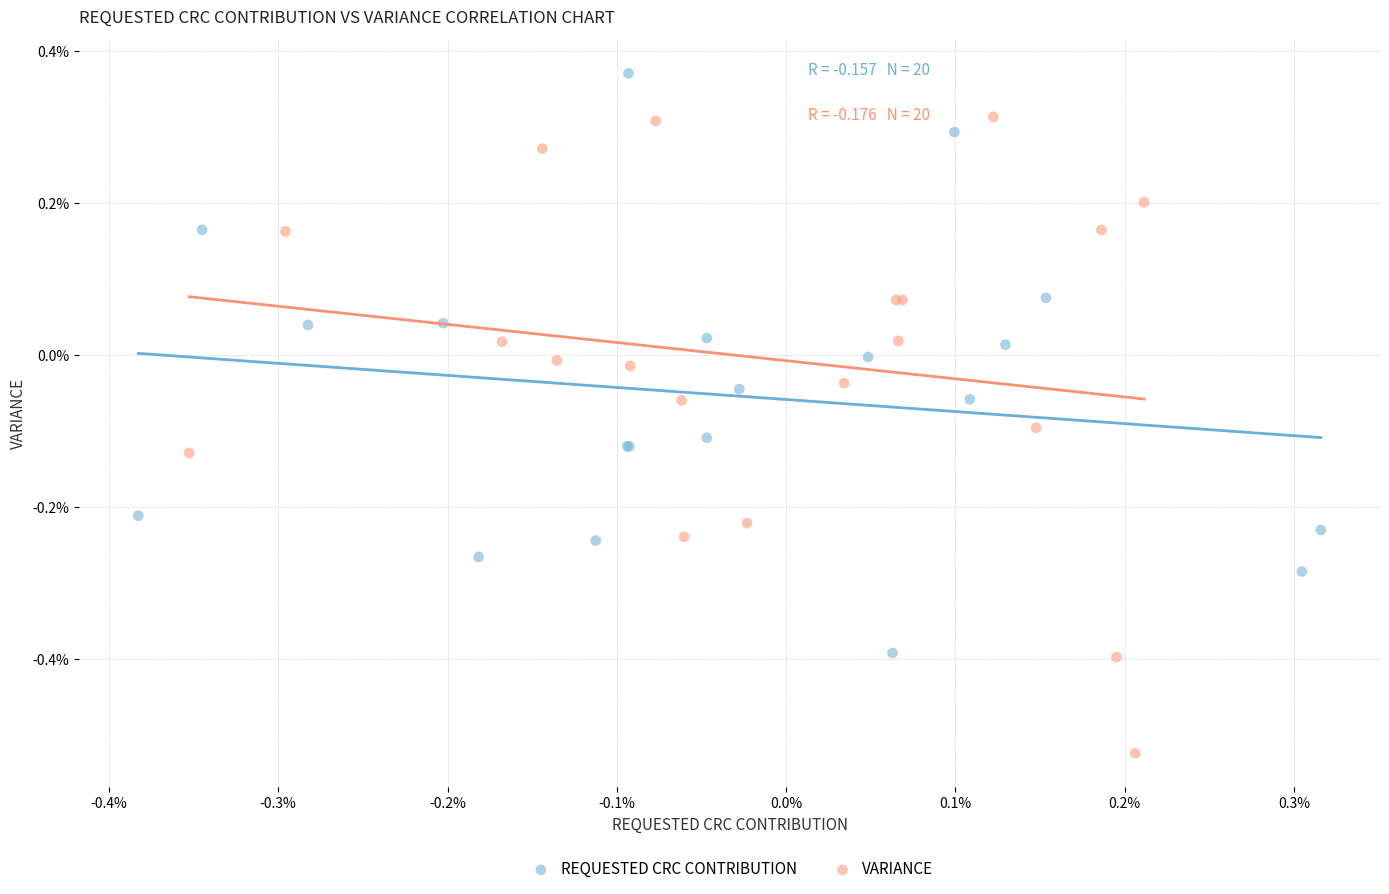

What are all the series names shown in the legend?

REQUESTED CRC CONTRIBUTION, VARIANCE